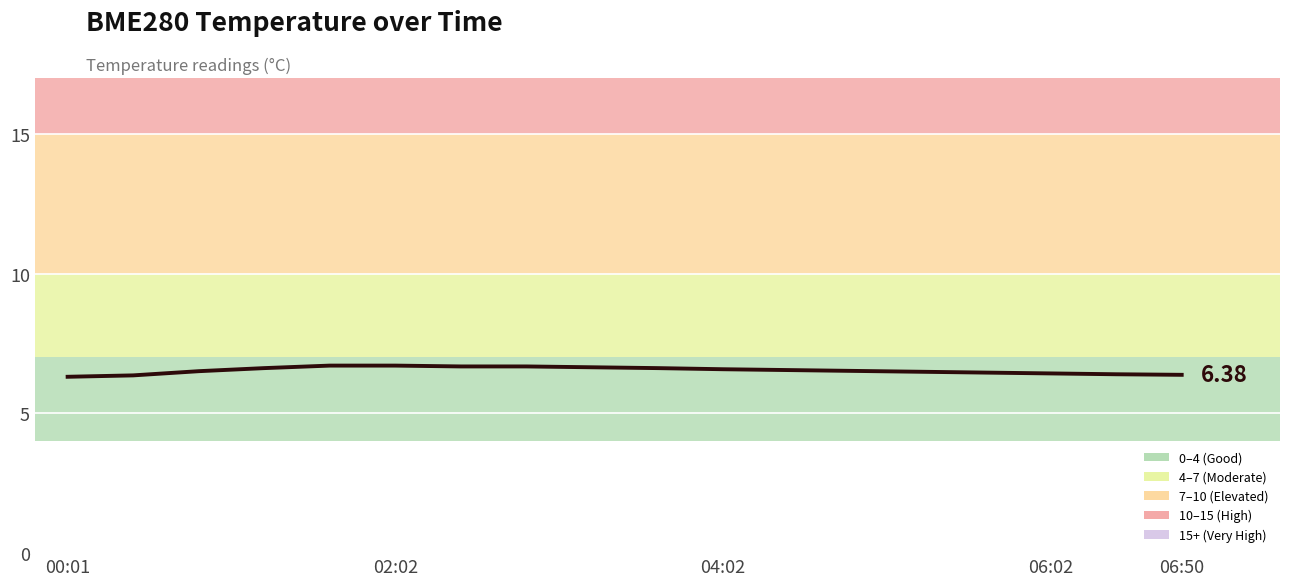

What is the difference between the maximum and minimum values?

0.4